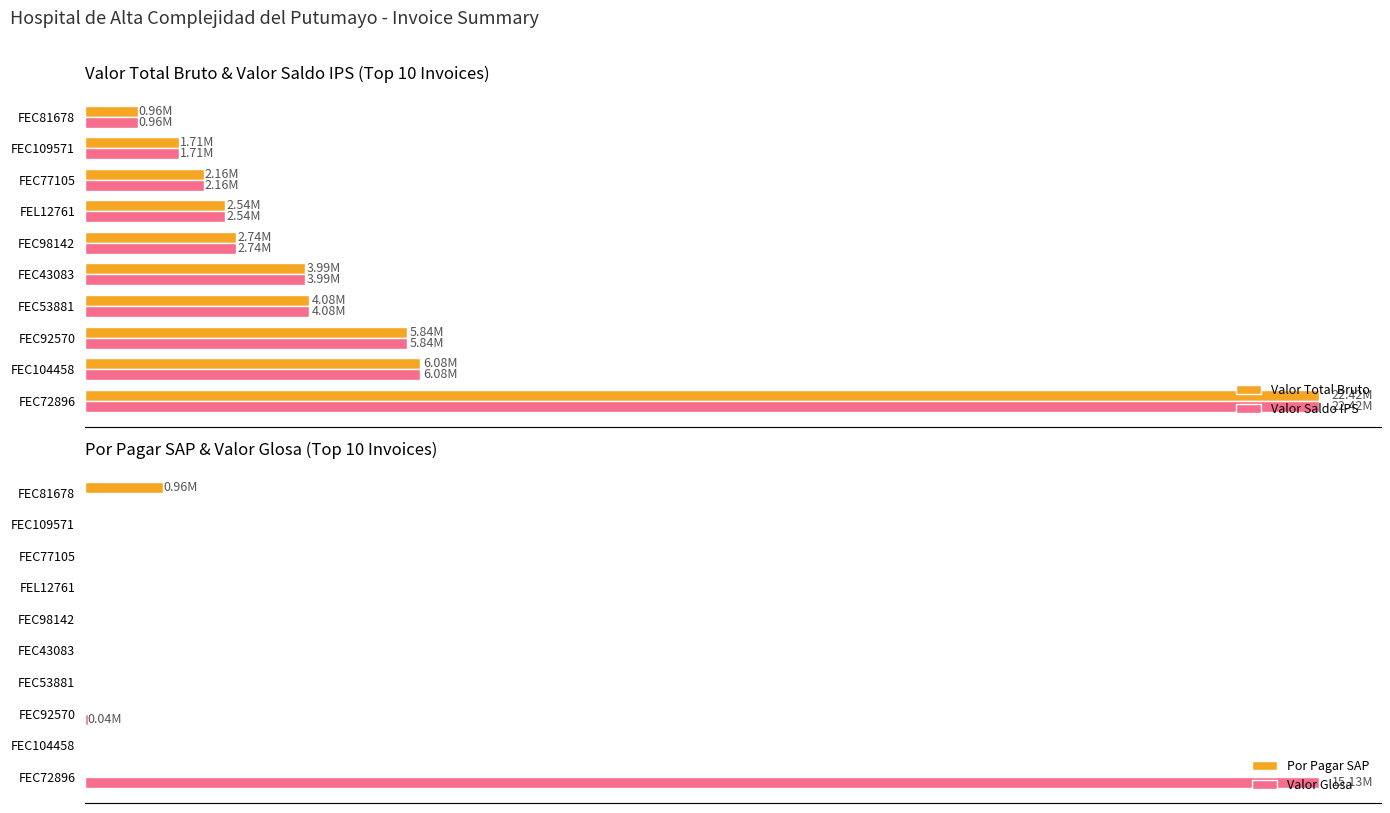

What is the maximum value for Valor Glosa?

15129600